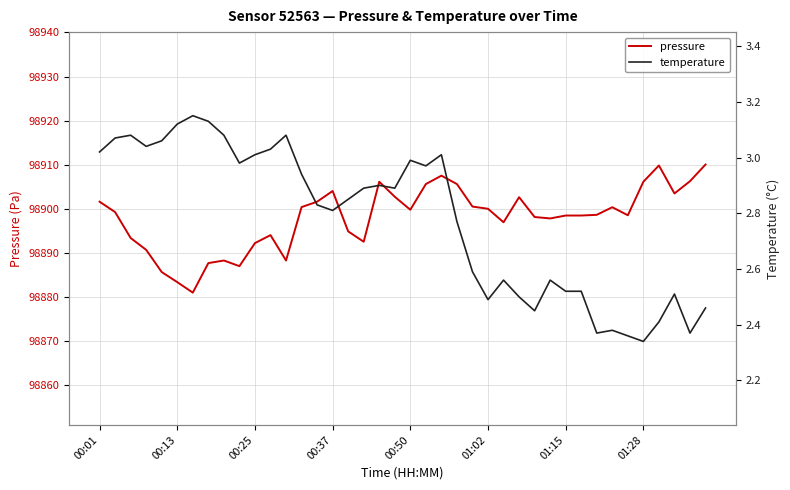

What is the minimum value for pressure?

98881.0